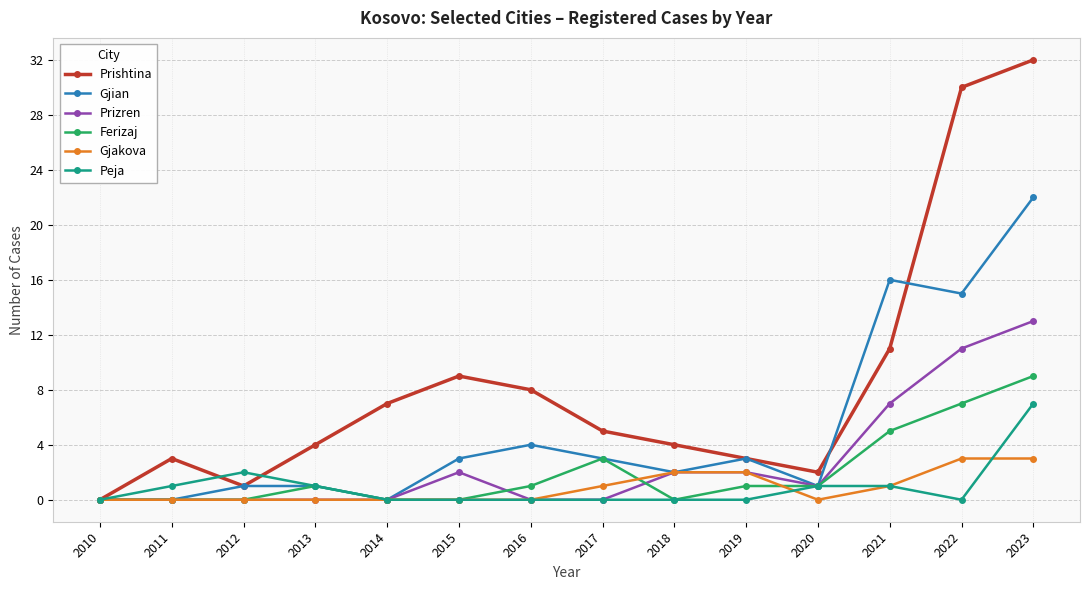

Which series has the widest spread of values?

Prishtina